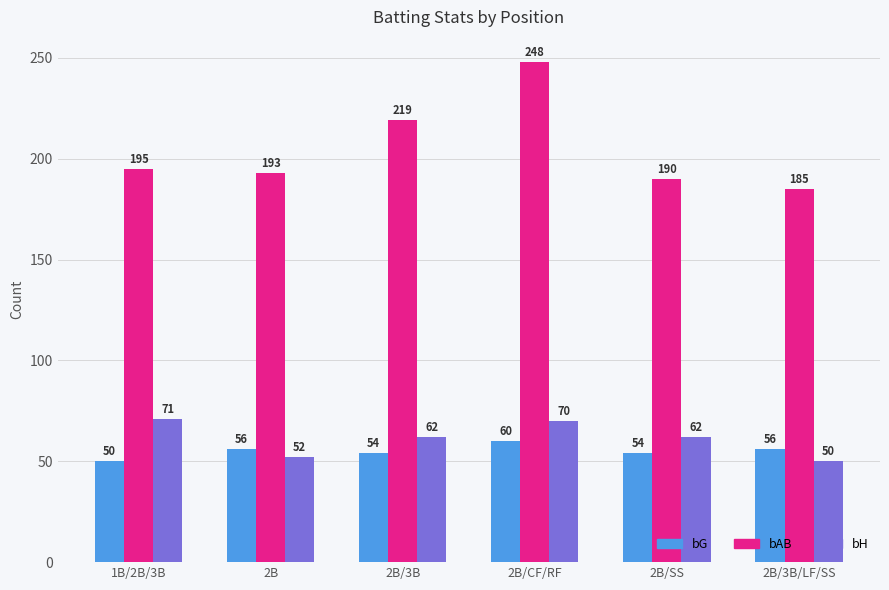

What is the minimum value shown in the chart?

50